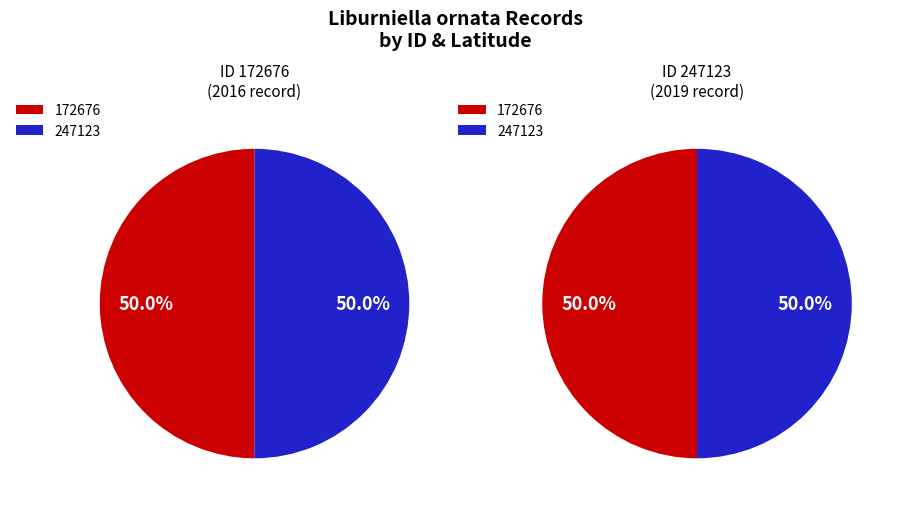

What percentage is the 172676 slice, to the nearest percent?

50%